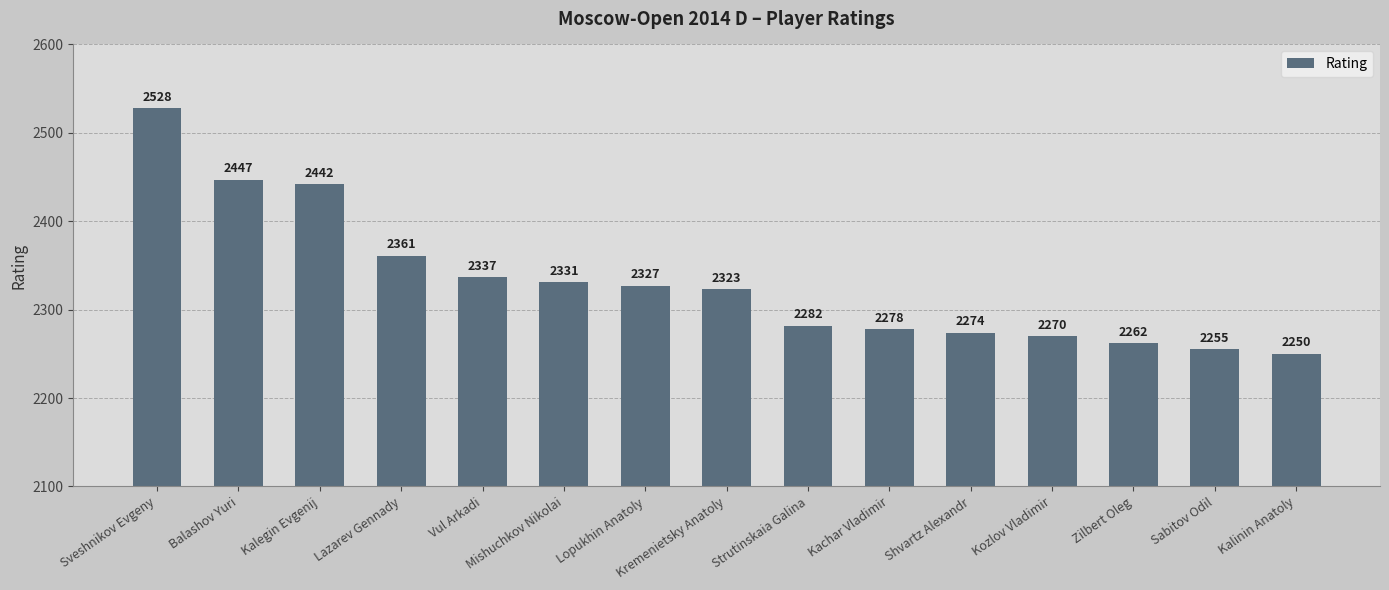

What is the average value?

2331